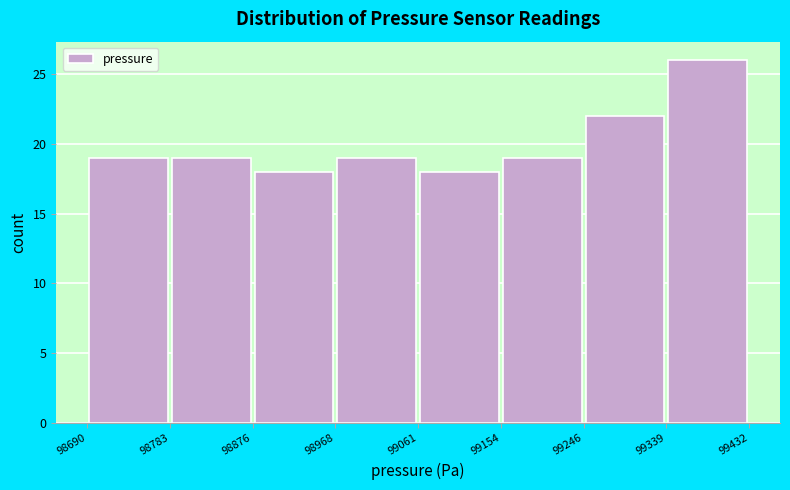

Over which range of the x-axis is the bar tallest?

99339 to 99432